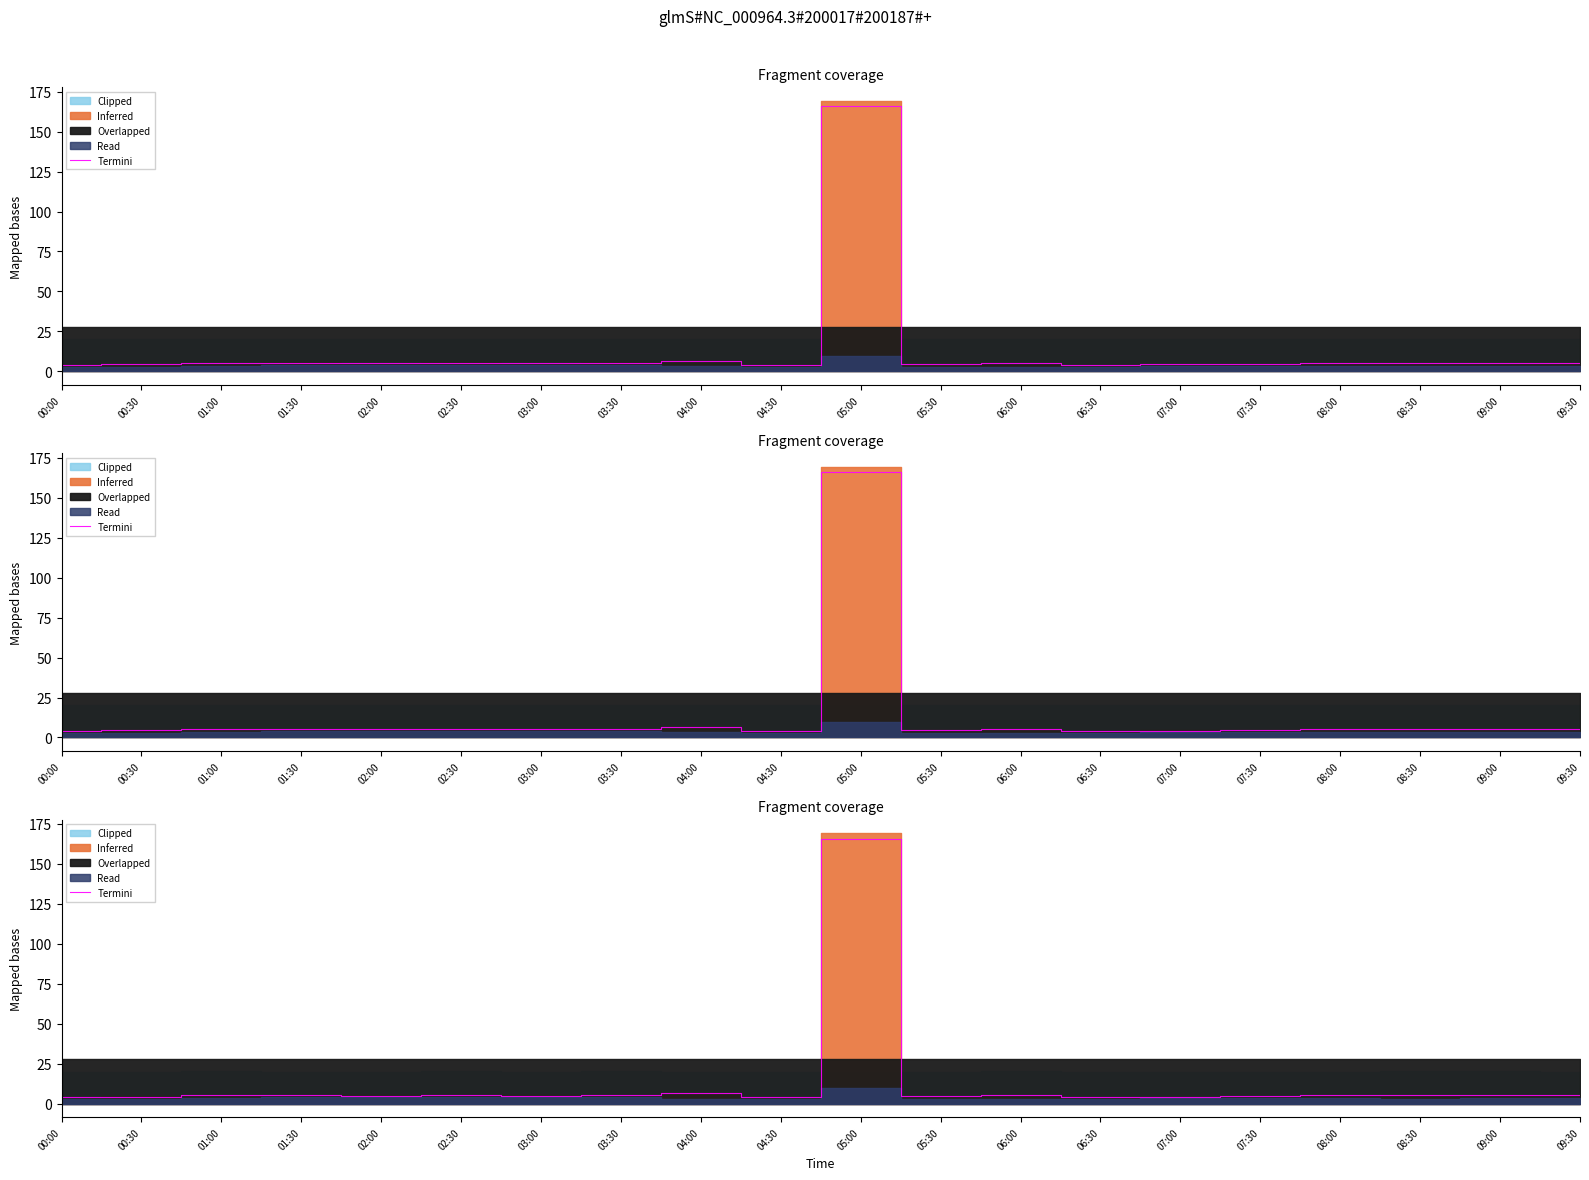

List the labels in order of value, smallest first.

00:00, 04:30, 06:30, 07:00, 00:30, 07:30, 05:30, 02:00, 03:00, 08:30, 09:30, 09:00, 01:00, 06:00, 08:00, 01:30, 02:30, 03:30, 04:00, 05:00